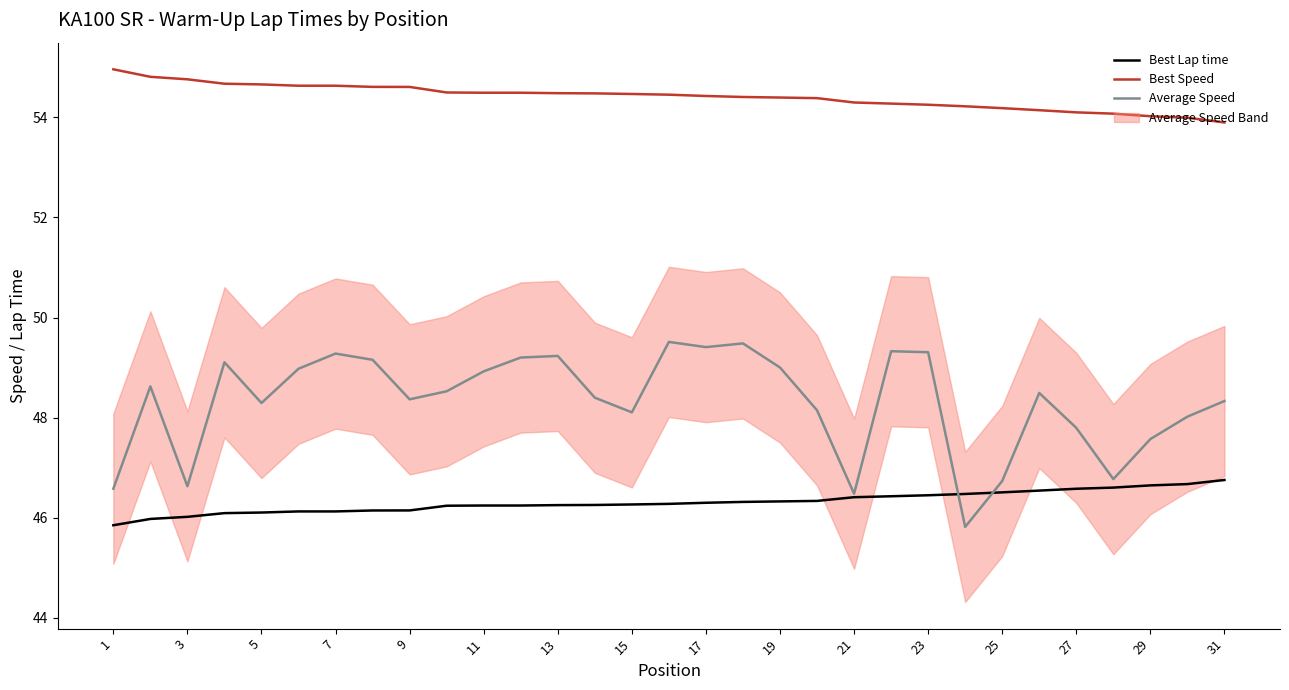

True or false: Average Speed and Best Speed cross at least once.

False